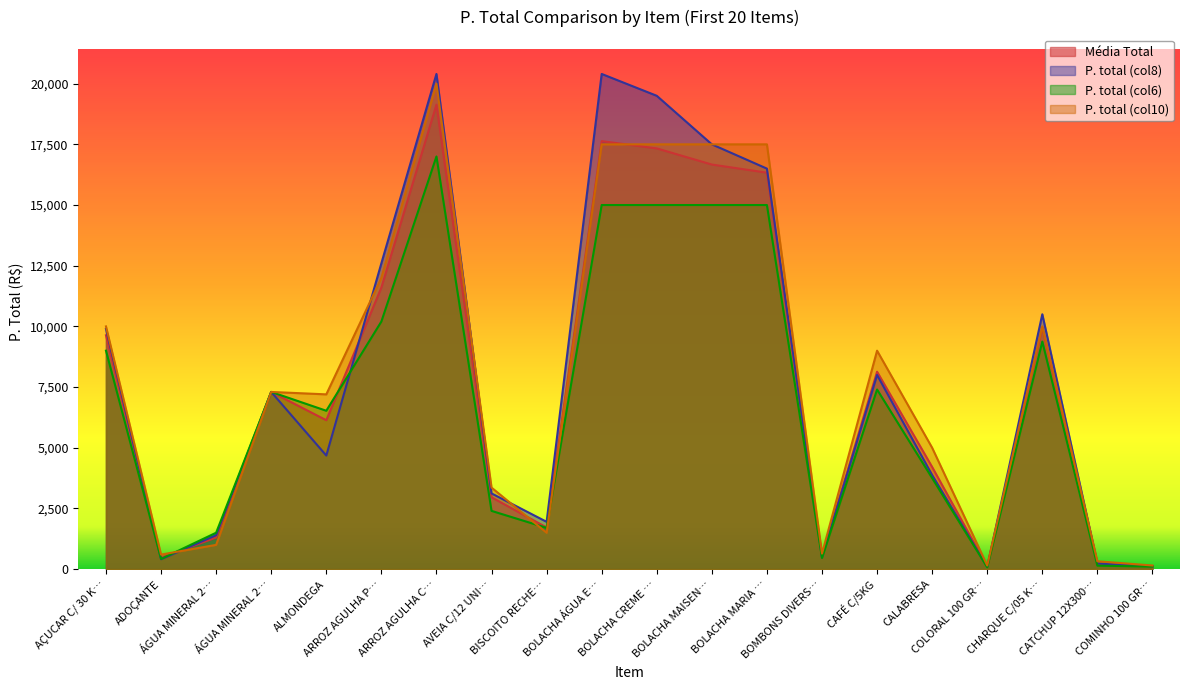

How many times do Média Total and P. total (col8) cross each other?

6